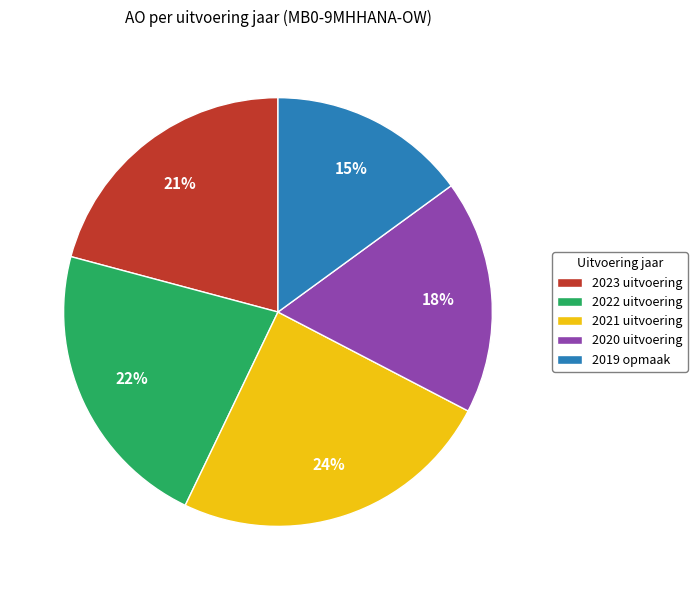

Is the sum of 2022 uitvoering and 2021 uitvoering greater than half?

No